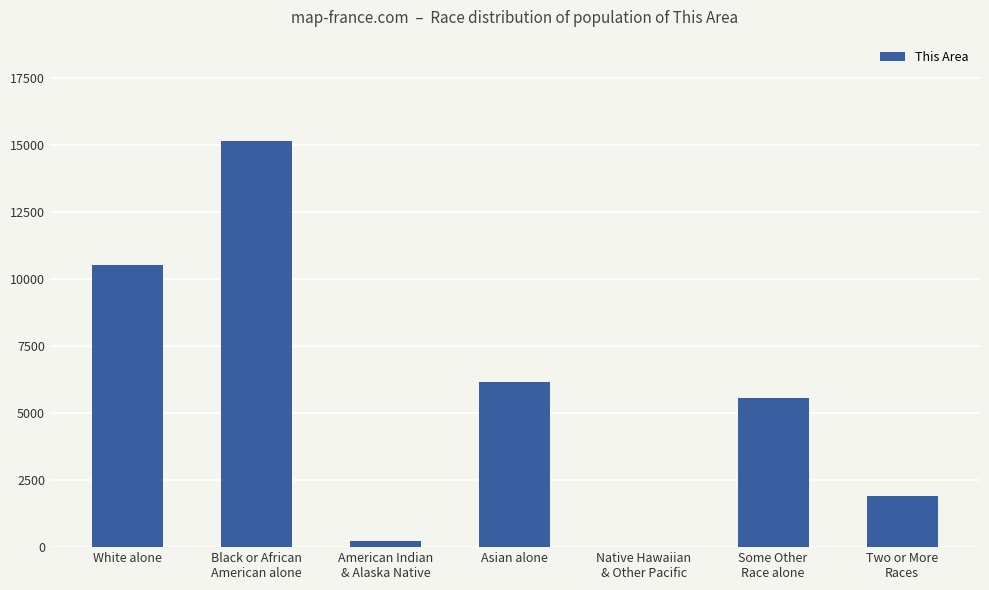

What is the change in value from White alone to Asian alone?

-4390